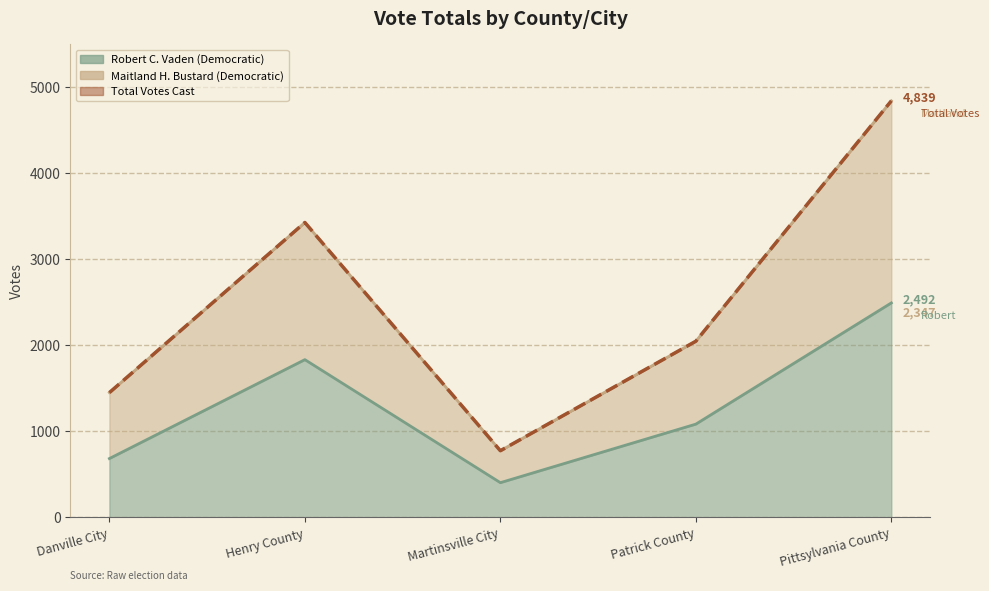

In Total Votes Cast, how many points are lower than both neighbors (excluding endpoints)?

1